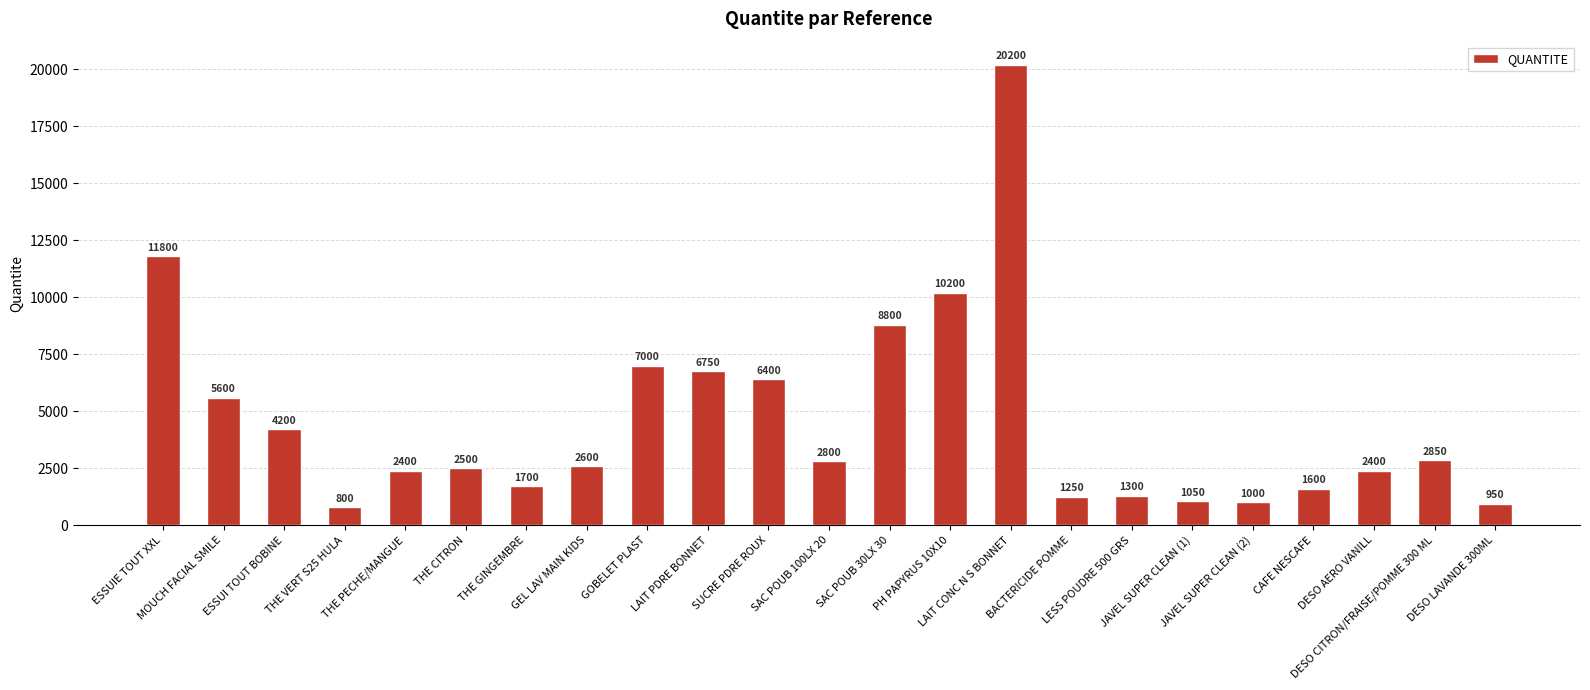

Reading left to right, extract all data points from this chart.

11800	5600	4200	800	2400	2500	1700	2600	7000	6750	6400	2800	8800	10200	20200	1250	1300	1050	1000	1600	2400	2850	950